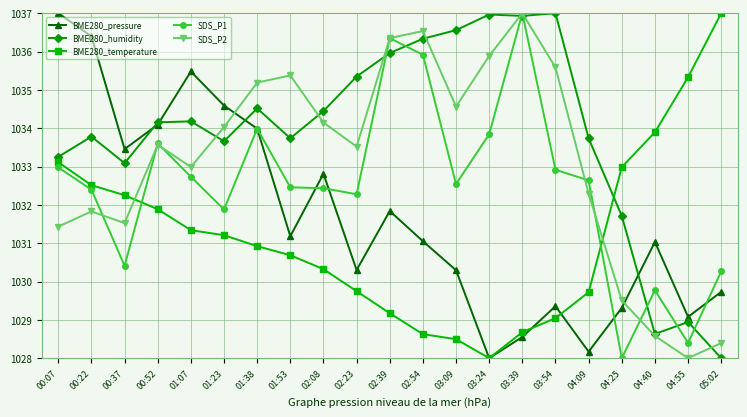

What is the average value of the SDS_P2 series?

1033.2